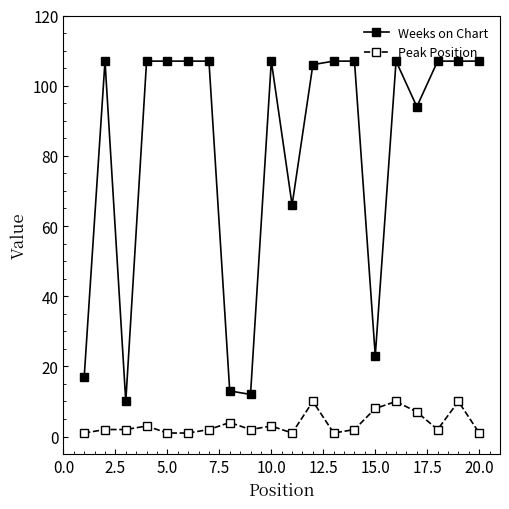

What are all the series names shown in the legend?

Weeks on Chart, Peak Position